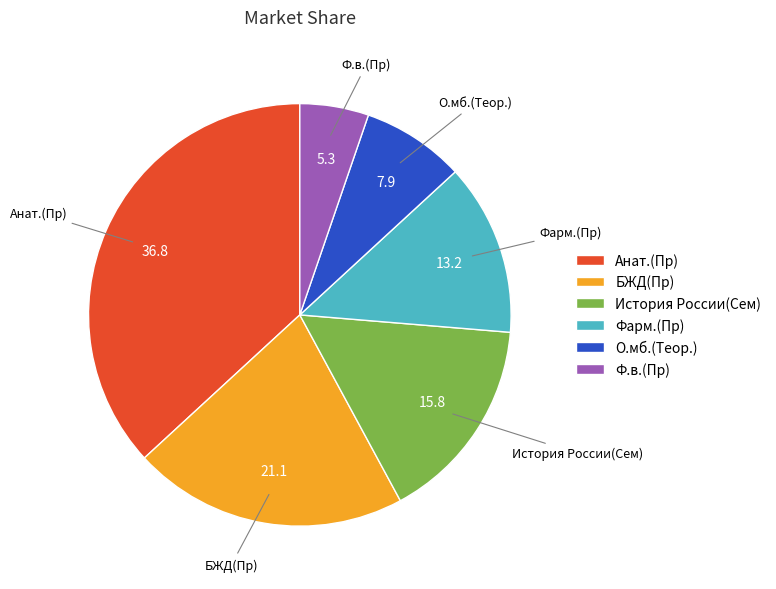

Rank the categories by value from highest to lowest.

Анат.(Пр), БЖД(Пр), История России(Сем), Фарм.(Пр), О.мб.(Теор.), Ф.в.(Пр)